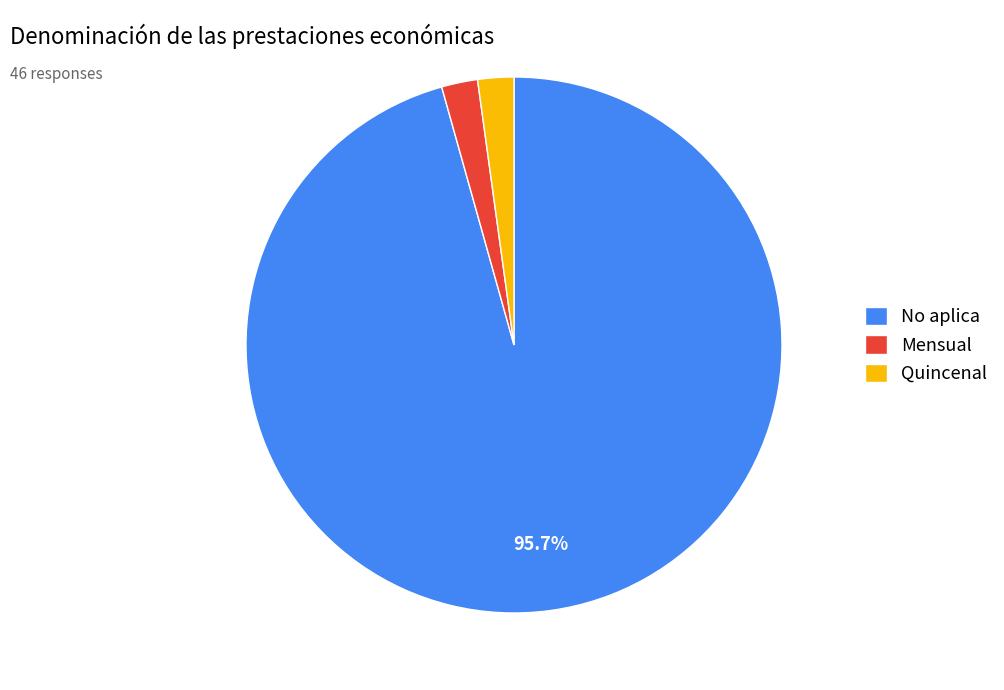

Between Mensual and No aplica, which is larger?

No aplica